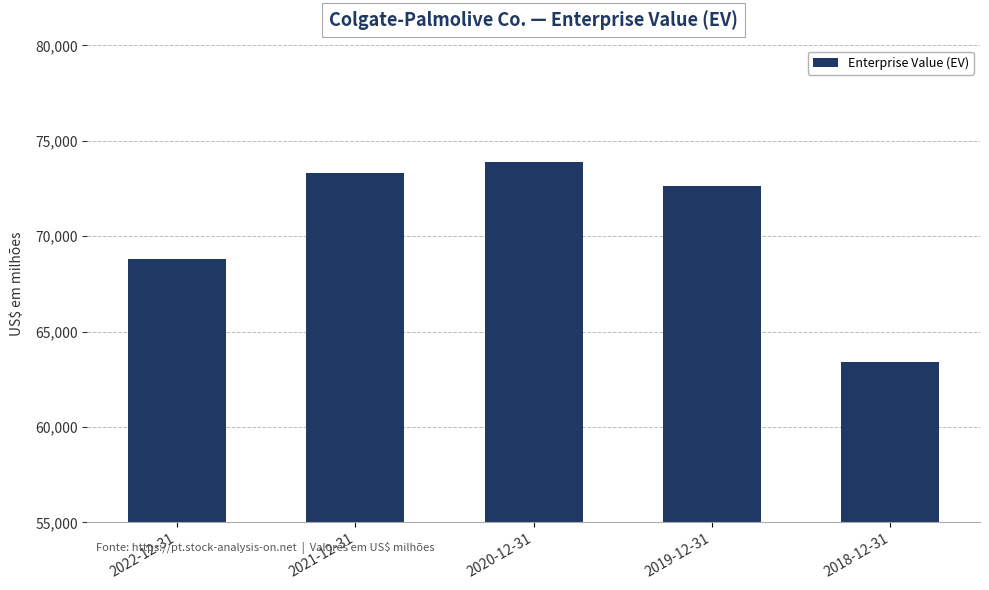

Reading right to left, what are all the values shown in this chart?

63413	72618	73870	73300	68823